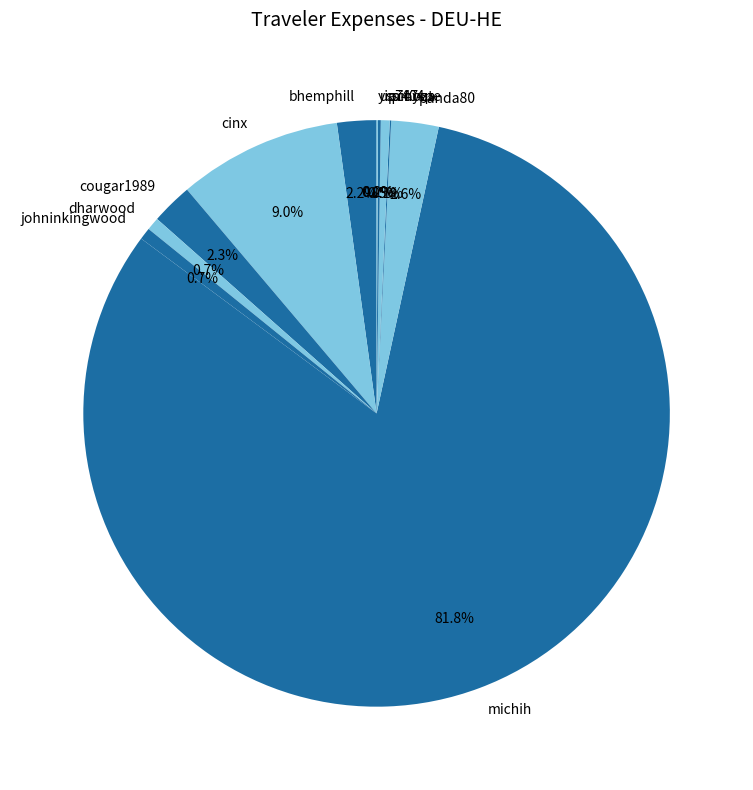

To the nearest percent, what is the combined percentage of michih and cinx?

91%